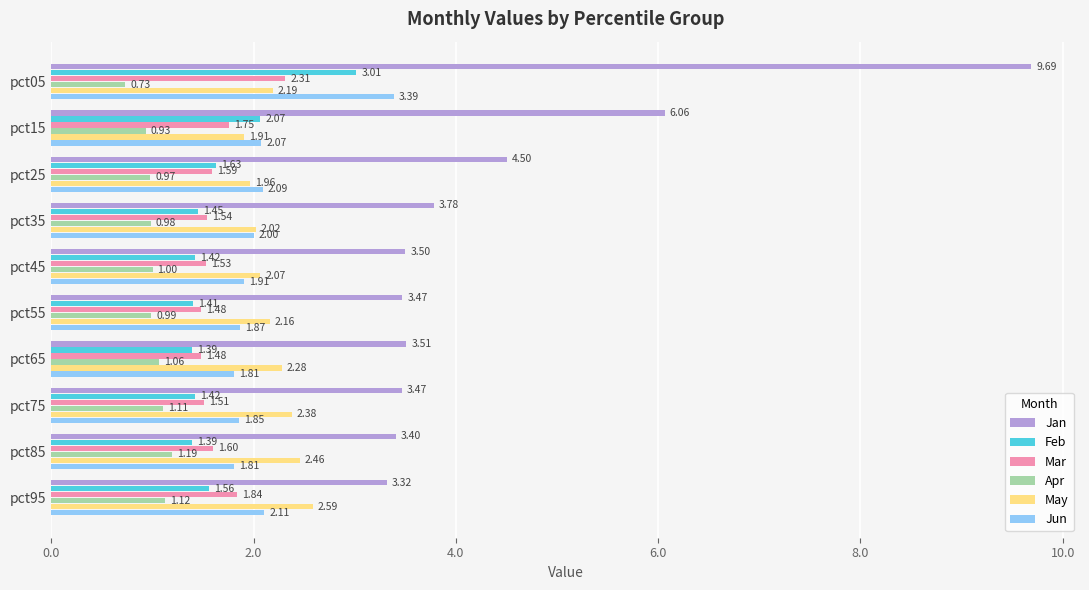

What is the sum of the May values at pct55 and pct85?

4.6